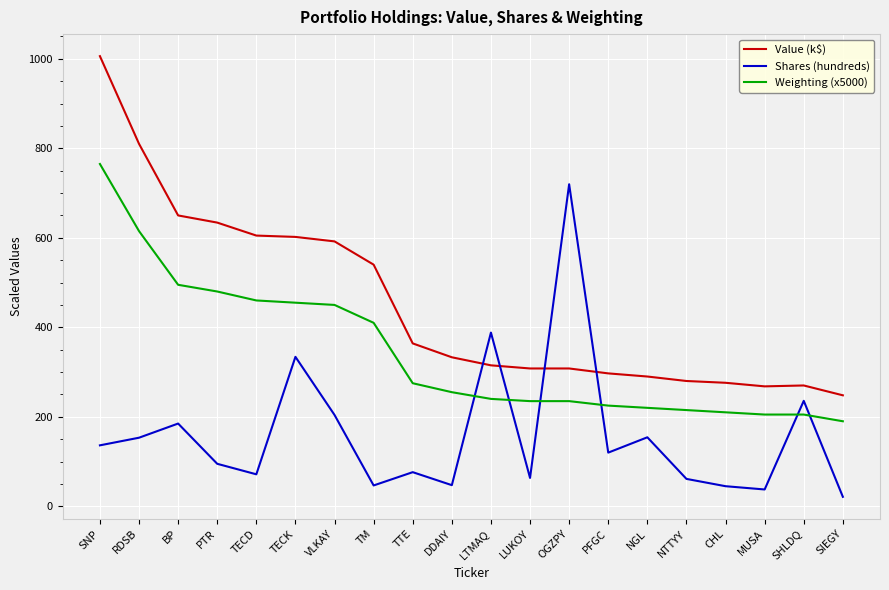

What is the total value across all series at PTR?

1208.9